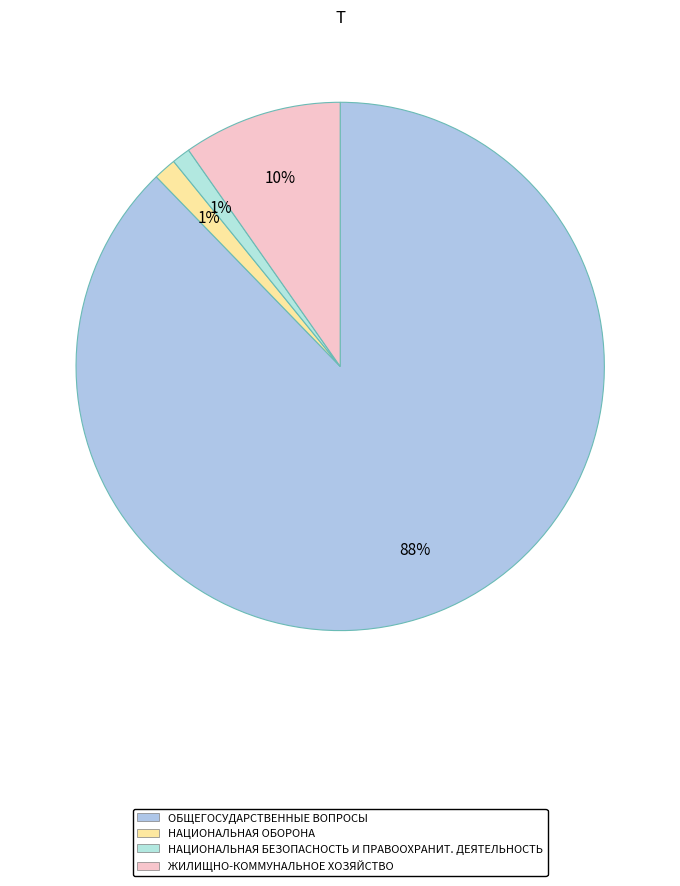

To the nearest percent, what is the average slice percentage?

25%